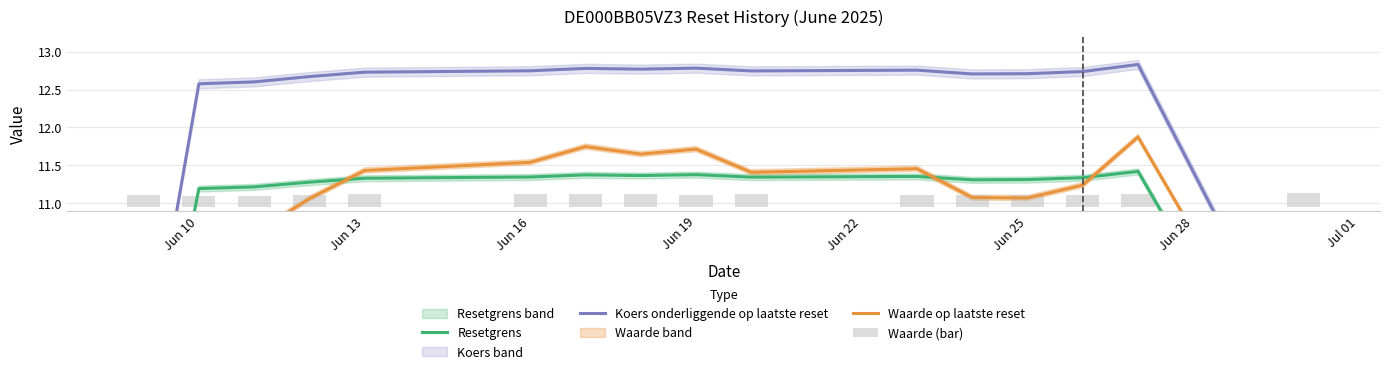

What is the value of the Waarde (bar) bar at the 4th from the left?

0.2